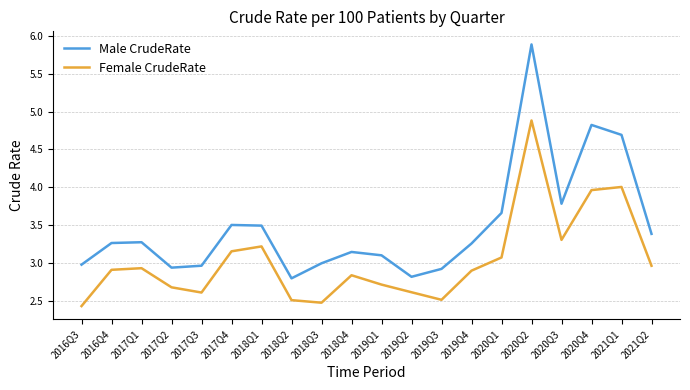

What is the highest value of the Male CrudeRate series?

5.9